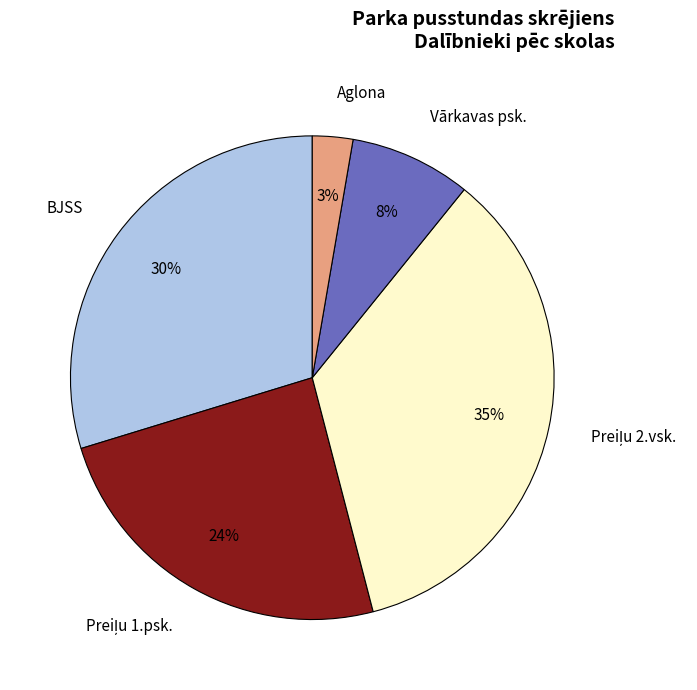

What is the smallest slice in the pie chart?

Aglona